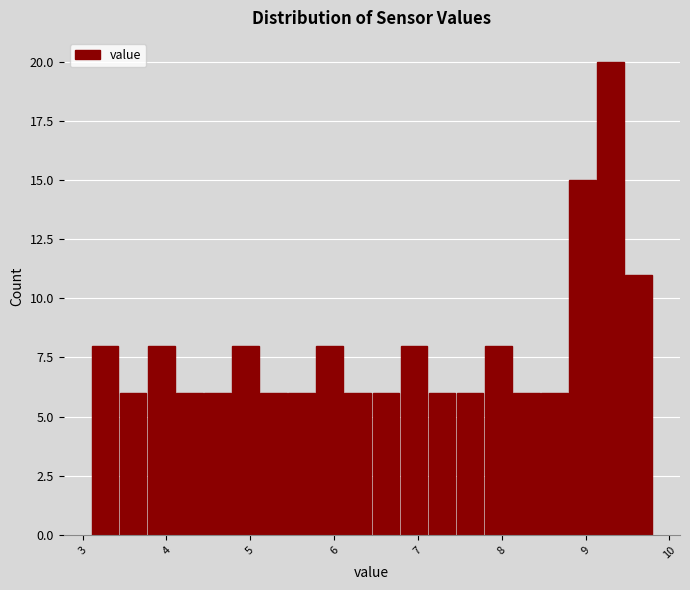

Around what value on the x-axis is the tallest bar? Give the approximate position of its centre, as read against the axis.

9.3